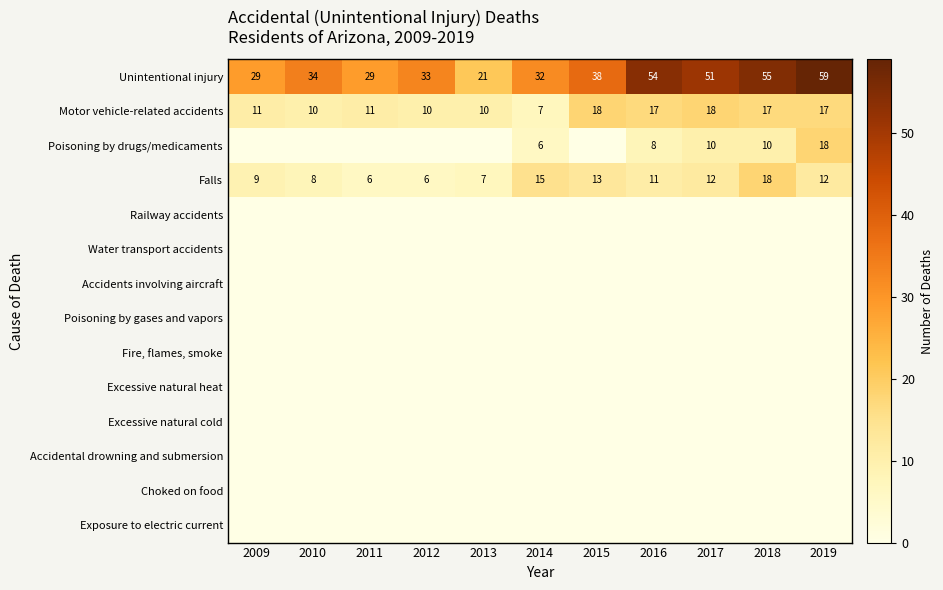

Read the Motor vehicle-related accidents value at 2012, to the nearest 5.

10